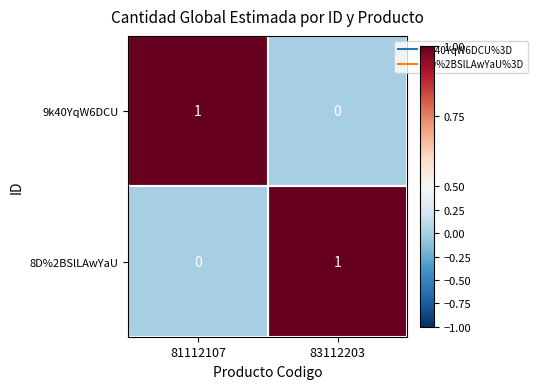

At which label does 9k40YqW6DCU reach its peak?

81112107